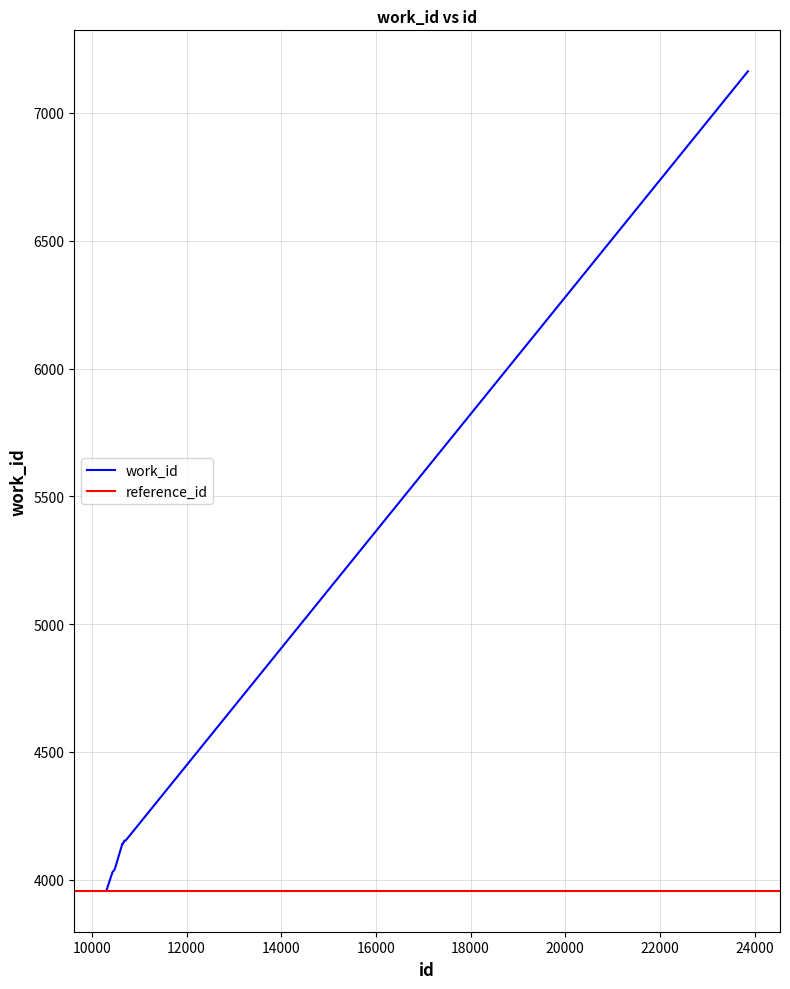

How many data points does each series have?

10